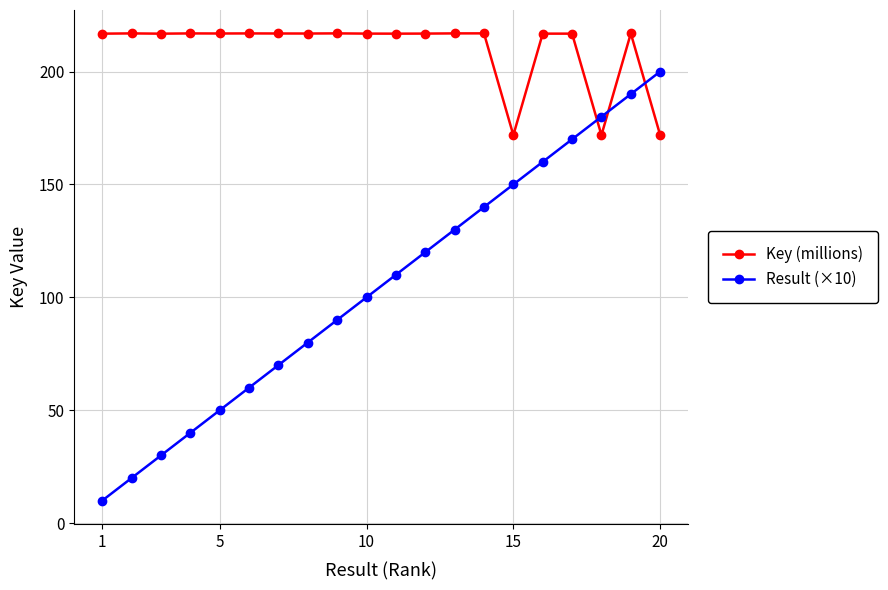

Which series has the largest range (max minus min)?

Result (×10)